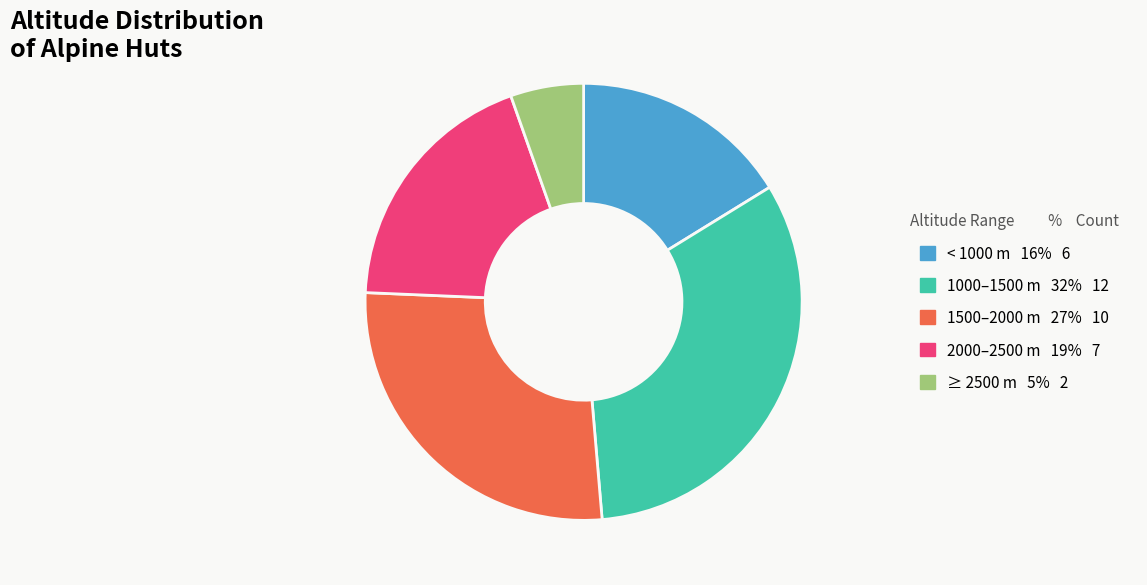

Count the number of slices in the pie.

5